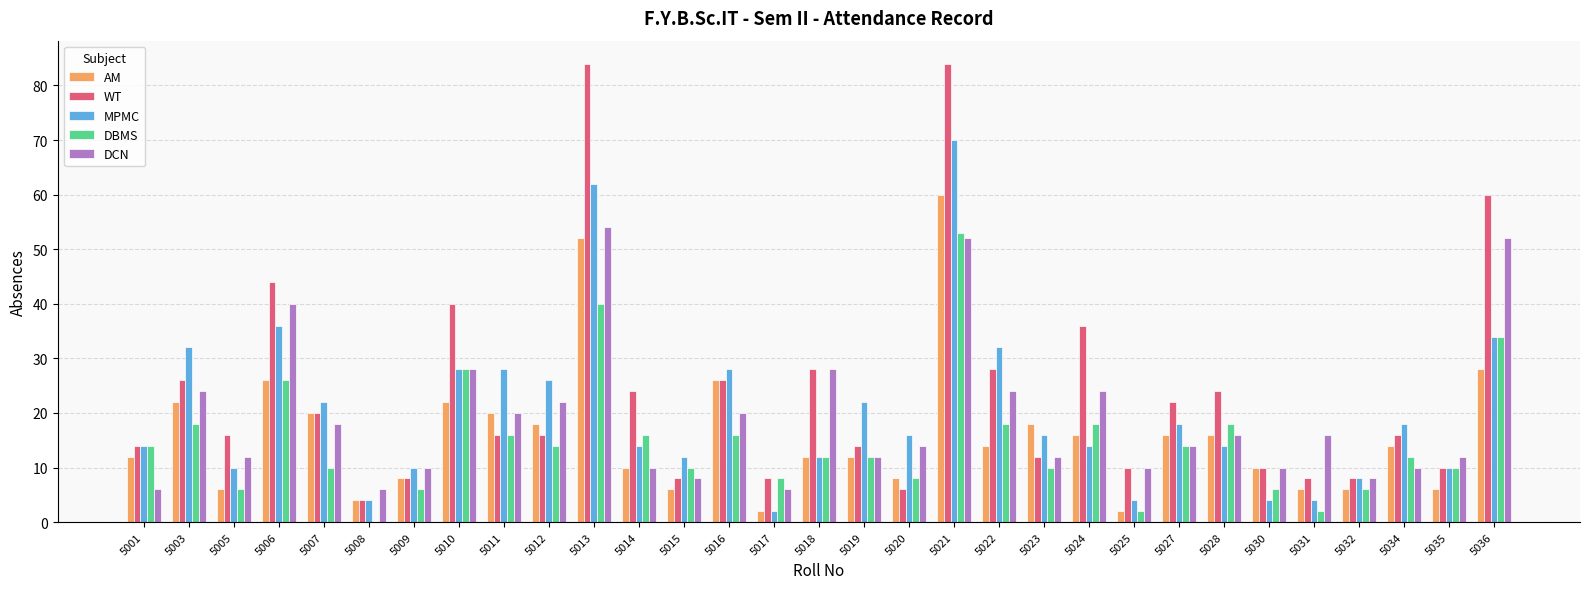

What is the sum of the MPMC values at 5017 and 5010?

30